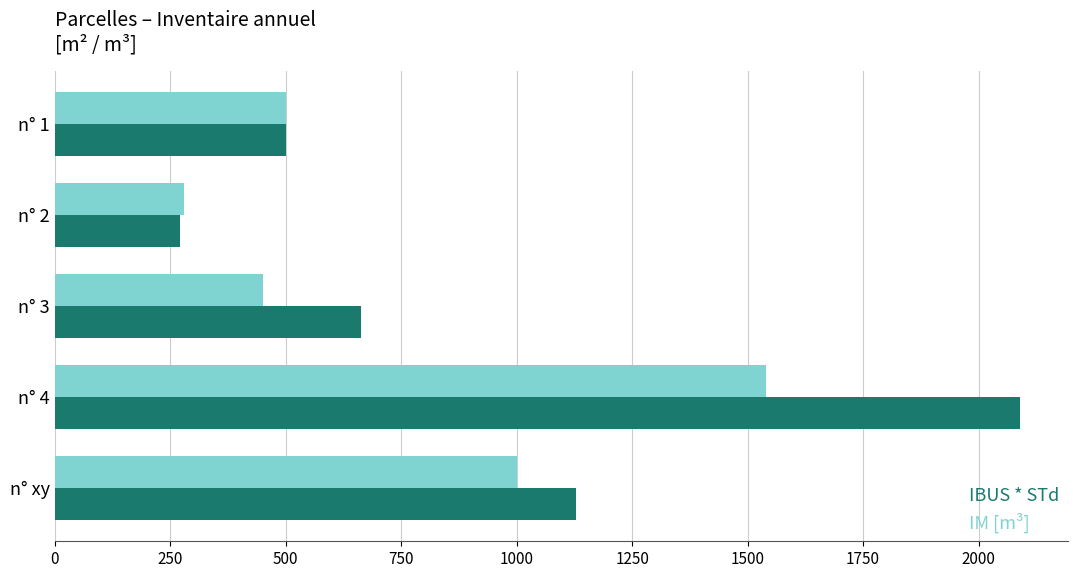

The value of IM [m³] at n° 4 is 794.0. True or false?

False